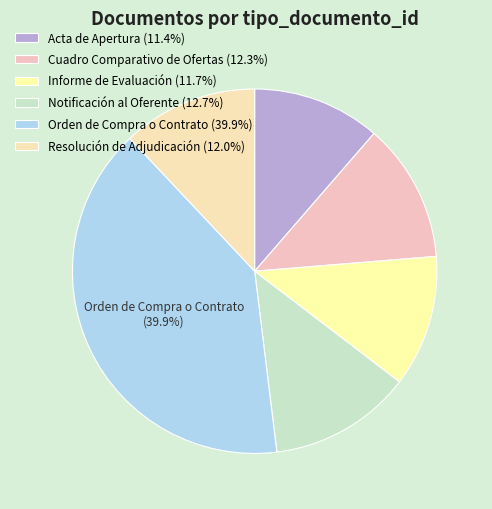

Which category has the smallest portion of the pie?

Acta de Apertura